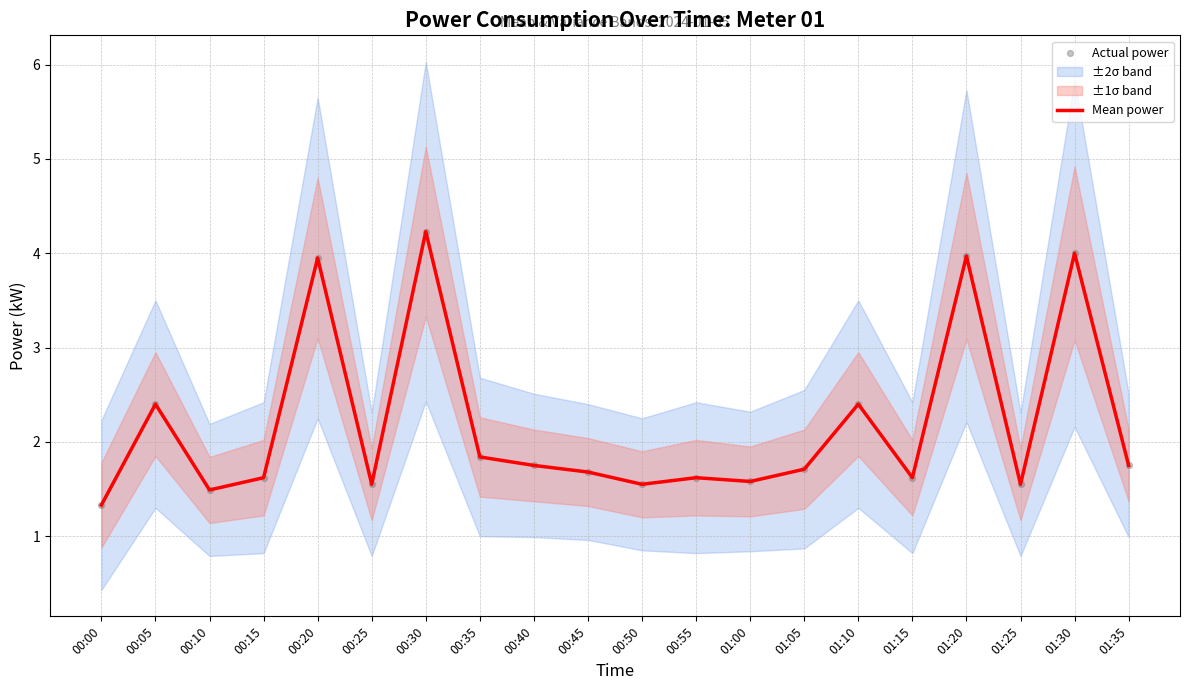

Which series has the widest spread of Y values?

Mean power